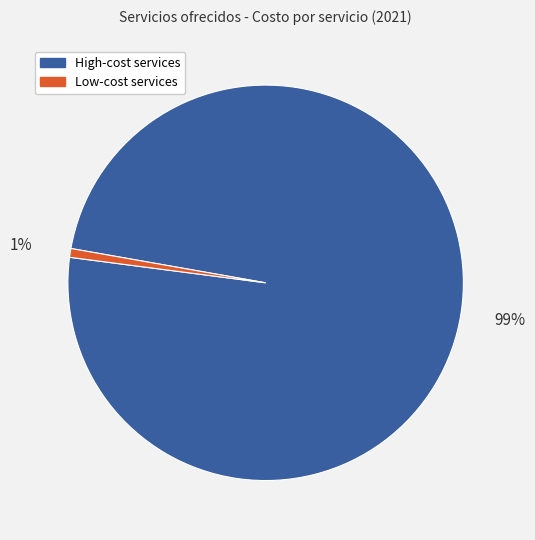

Count the number of slices in the pie.

2